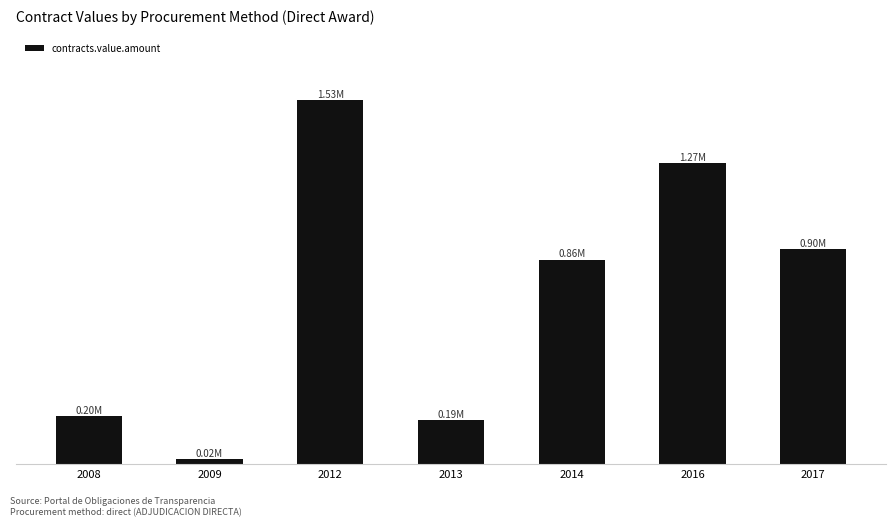

The value at 2014 is 1390658.0. True or false?

False